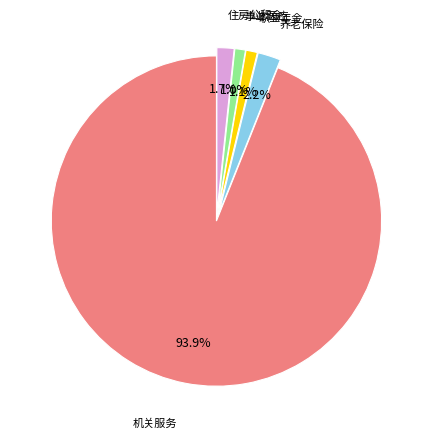

Which category has the biggest portion of the pie?

机关服务